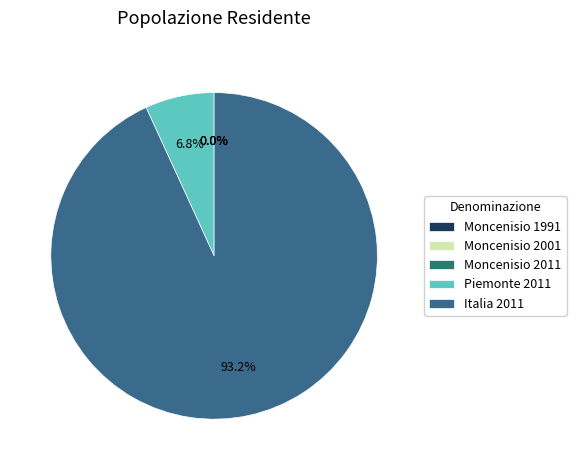

To the nearest percent, what is the difference between the largest and smallest slice percentages?

93%